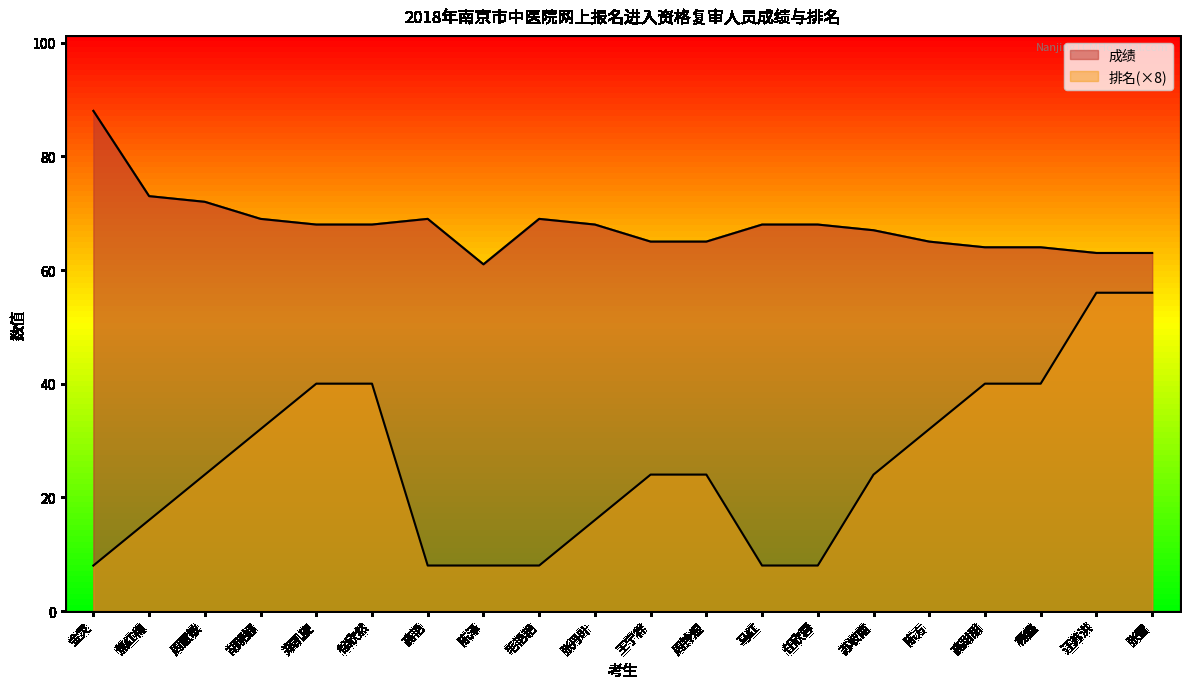

Is it true that 排名 equals 16 at 焦红梅?

True